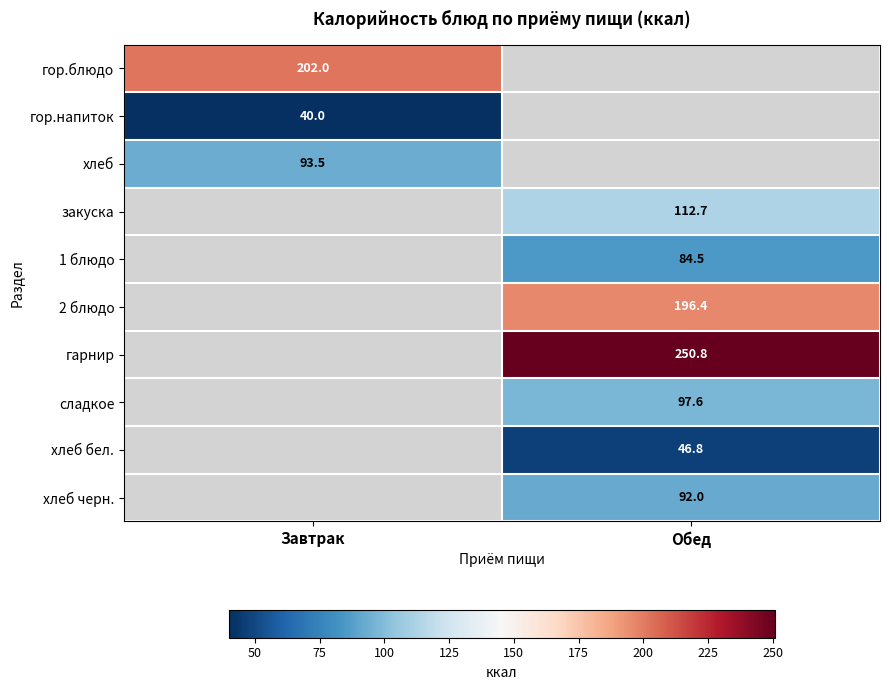

True or false: гор.блюдо has a value of 308.5 at Завтрак.

False